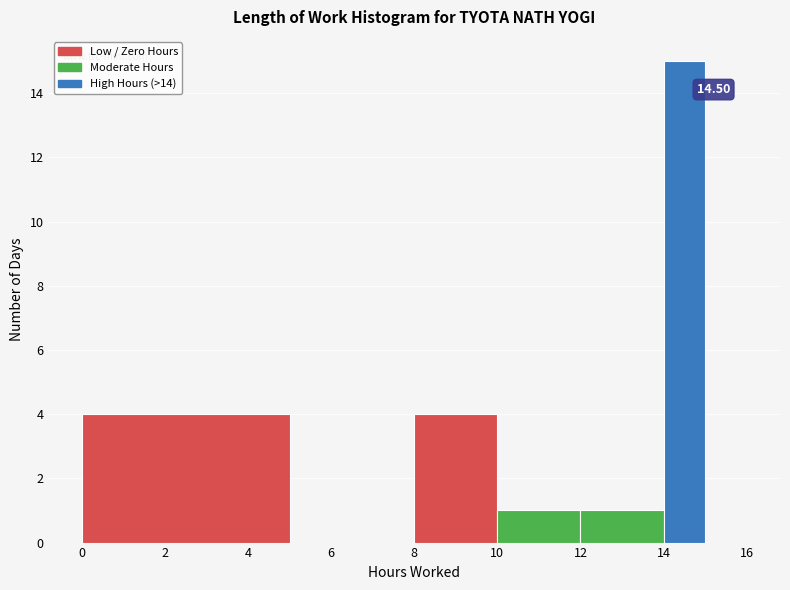

Which range on the x-axis has the tallest bar?

14 to 15